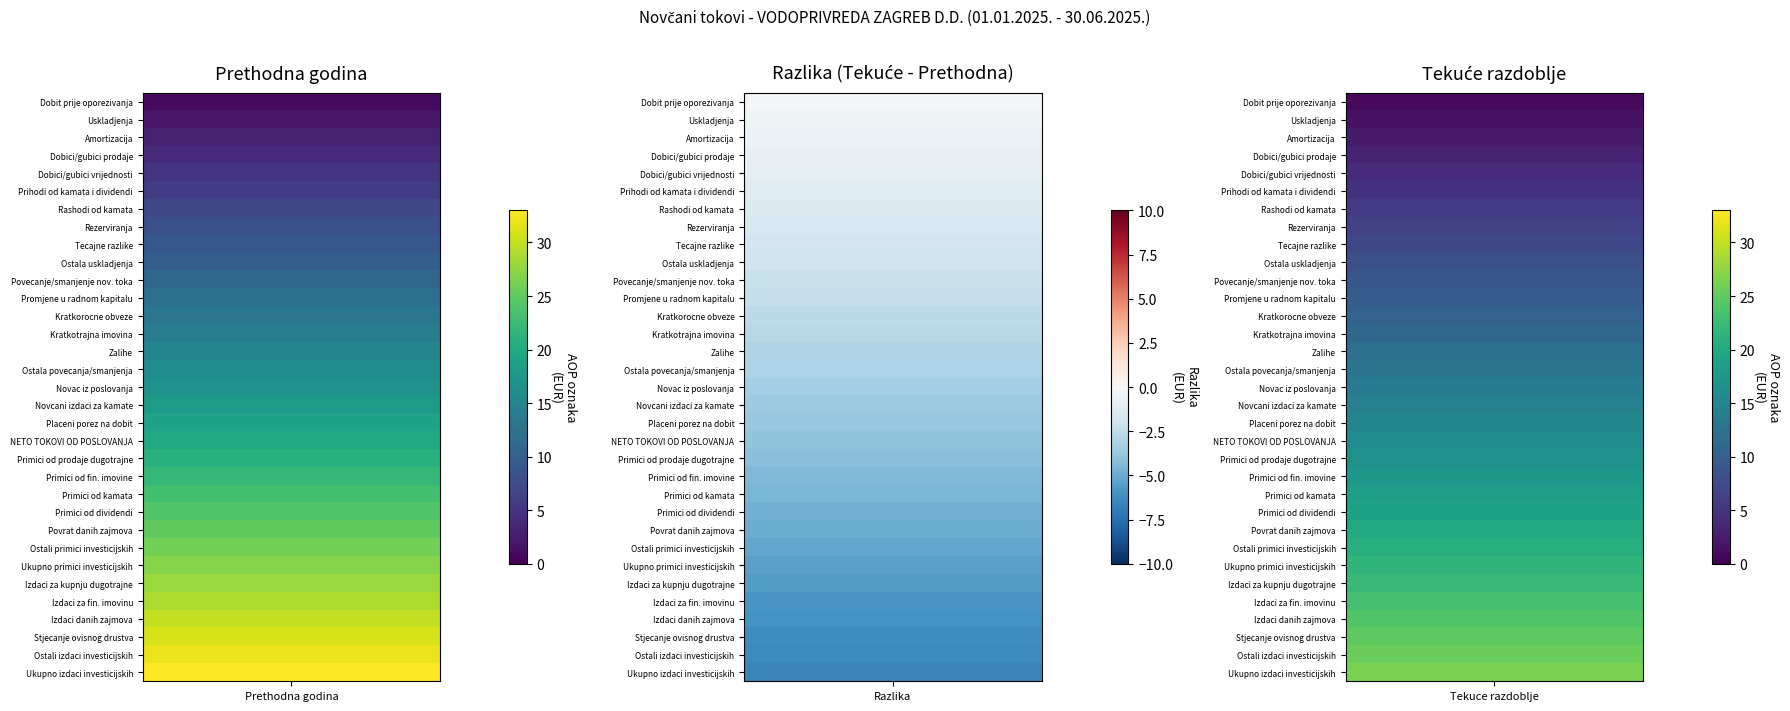

Which series has the largest range (max minus min)?

AOP